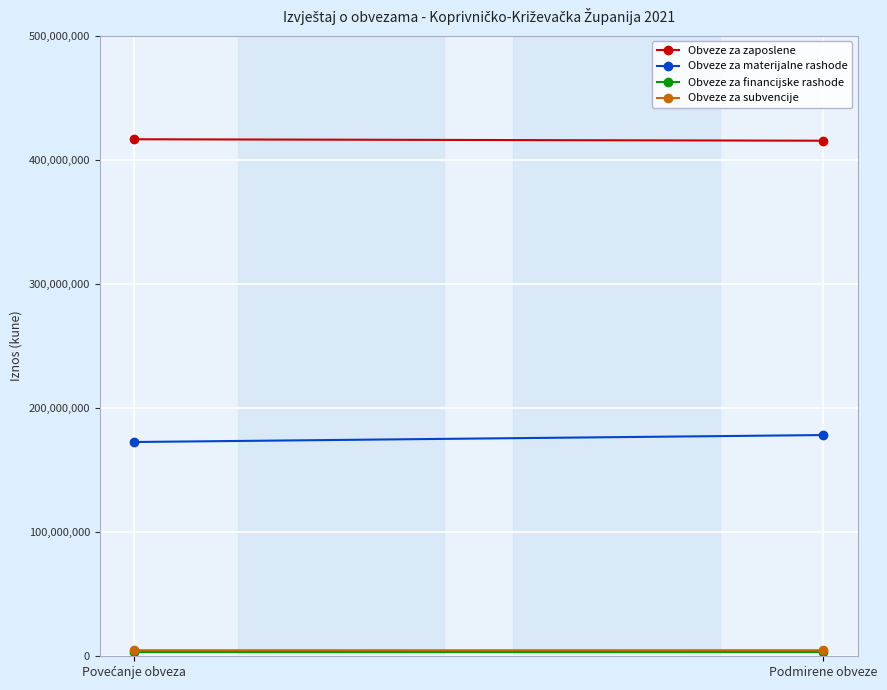

Between Povećanje obveza and Podmirene obveze, which is larger?

Povećanje obveza